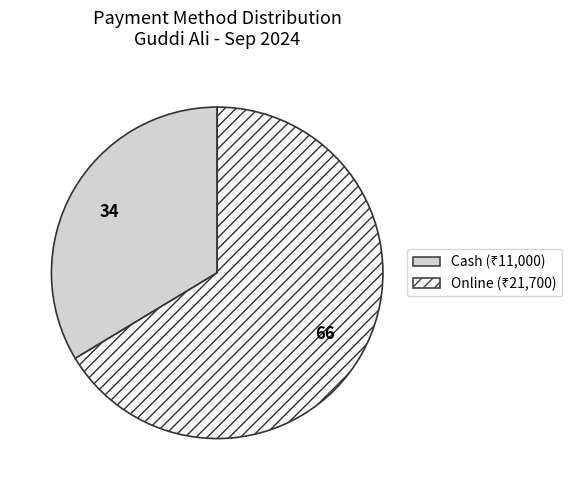

Is there any slice that represents more than half of the pie?

Yes